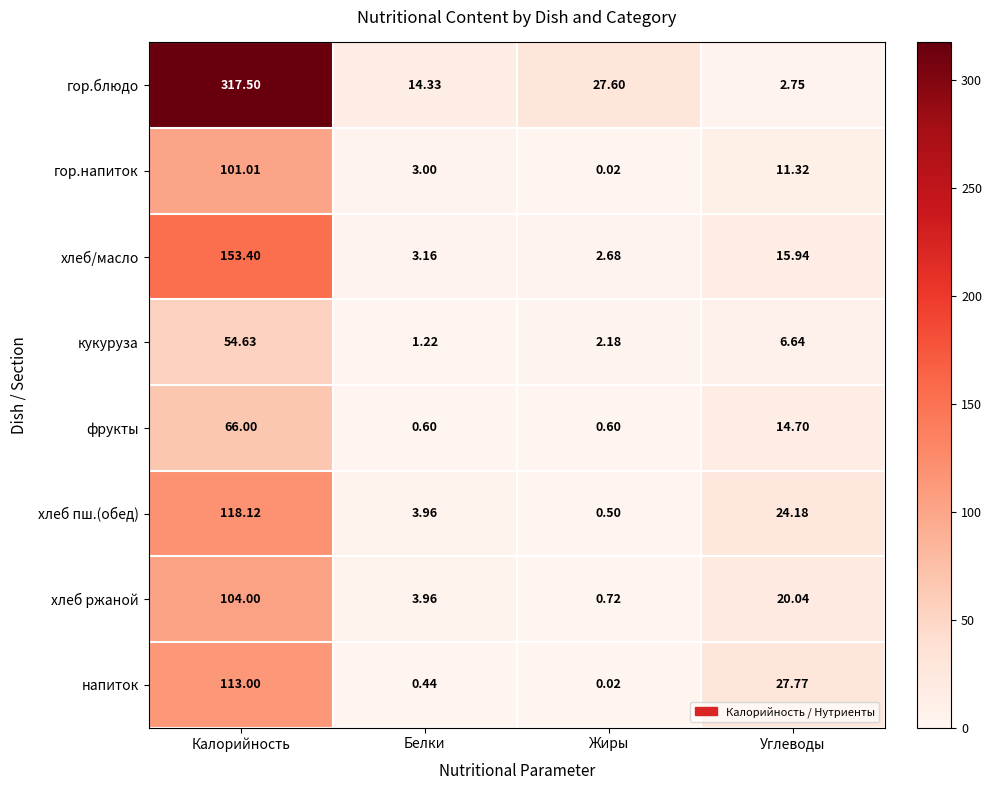

Which label corresponds to the smallest value in the chart?

Жиры